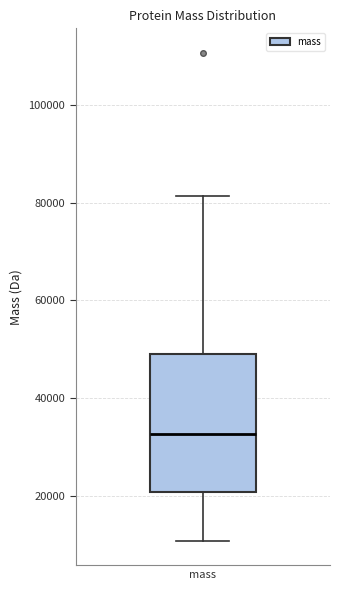

Transcribe this box plot: give where the median line is, the range the box spans, and where the two whiskers end, as read against the y-axis. The values are not printed on the chart, so give them approximately, as read against the axis.

median 32000, box 20000 to 48000, whiskers 10000 to 82000